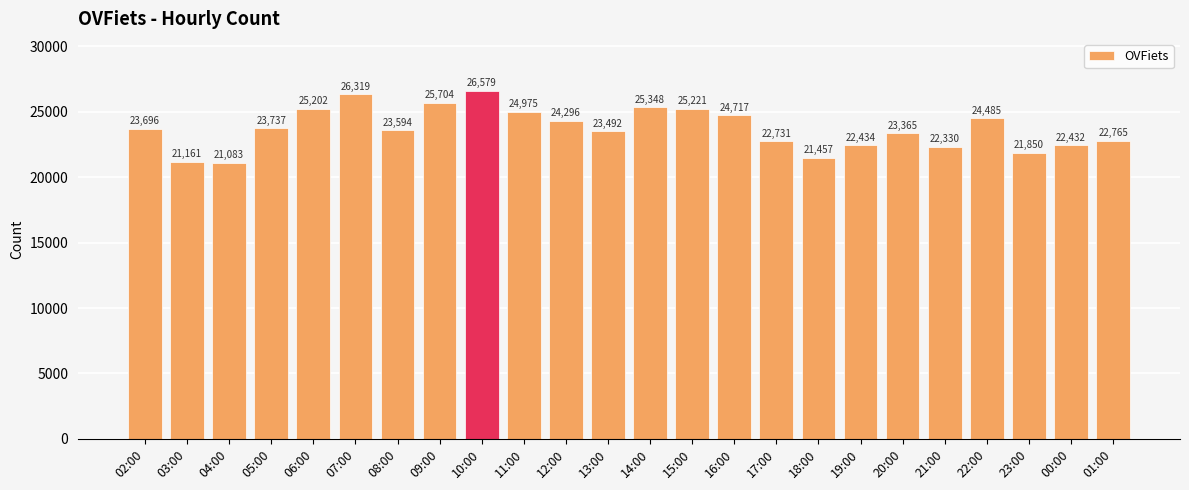

Are the bars grouped side by side (vs. stacked)?

No